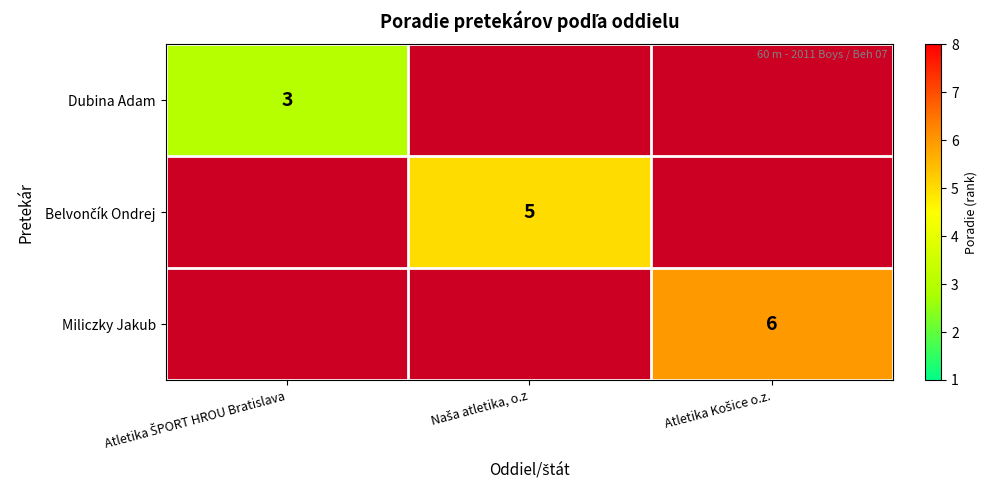

Which has a higher value, Atletika ŠPORT HROU Bratislava or Atletika Košice o.z.?

Atletika Košice o.z.